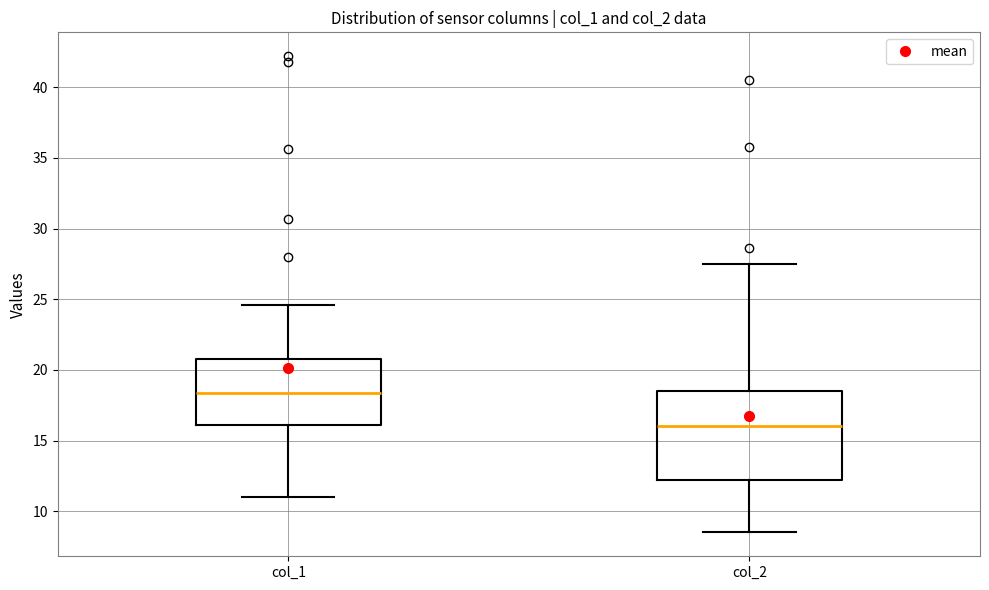

Reading left to right, read every box against the y-axis: the position of its median line, the range the box covers, and the ends of its whiskers. The values are not printed on the chart, so give them approximately, as read against the axis.

col_1: median 18.5, box 16.0 to 21.0, whiskers 11.0 to 24.5
col_2: median 16.0, box 12.0 to 18.5, whiskers 8.5 to 27.5